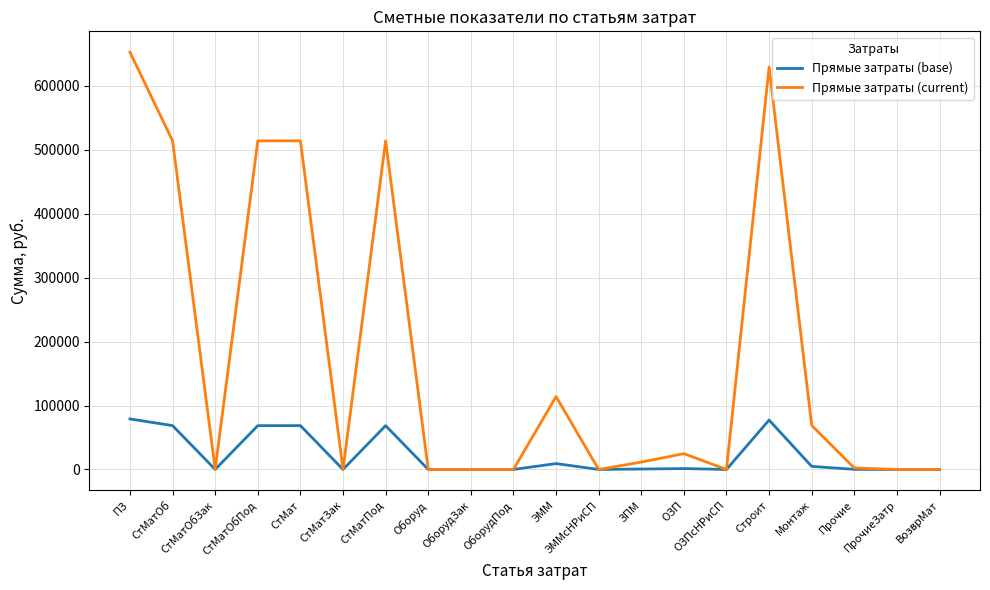

Is the value of Прямые затраты (current) at СтМатПод greater than the value of Прямые затраты (base) at ЗПМ?

Yes